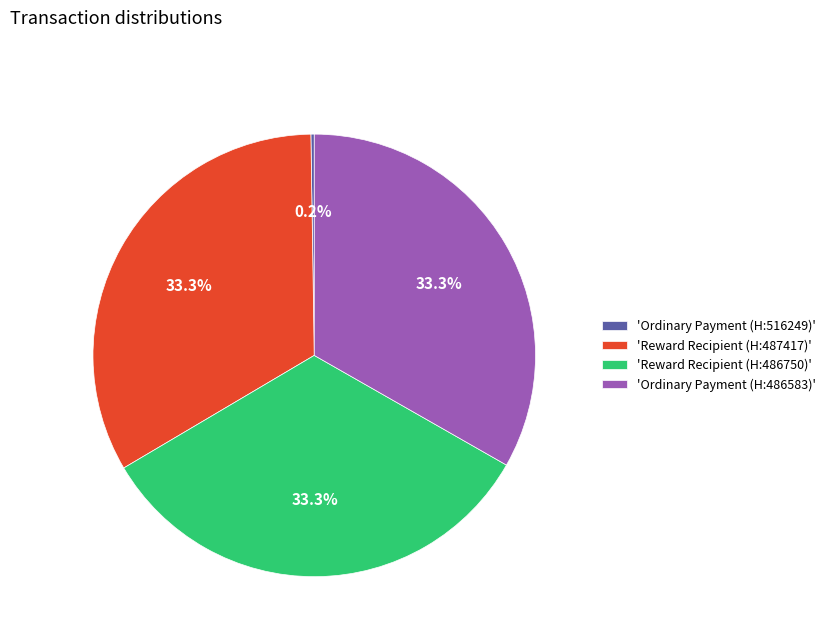

Approximately how many times larger is the value at 'Ordinary Payment (H:486583)' compared to 'Reward Recipient (H:487417)'?

1.0